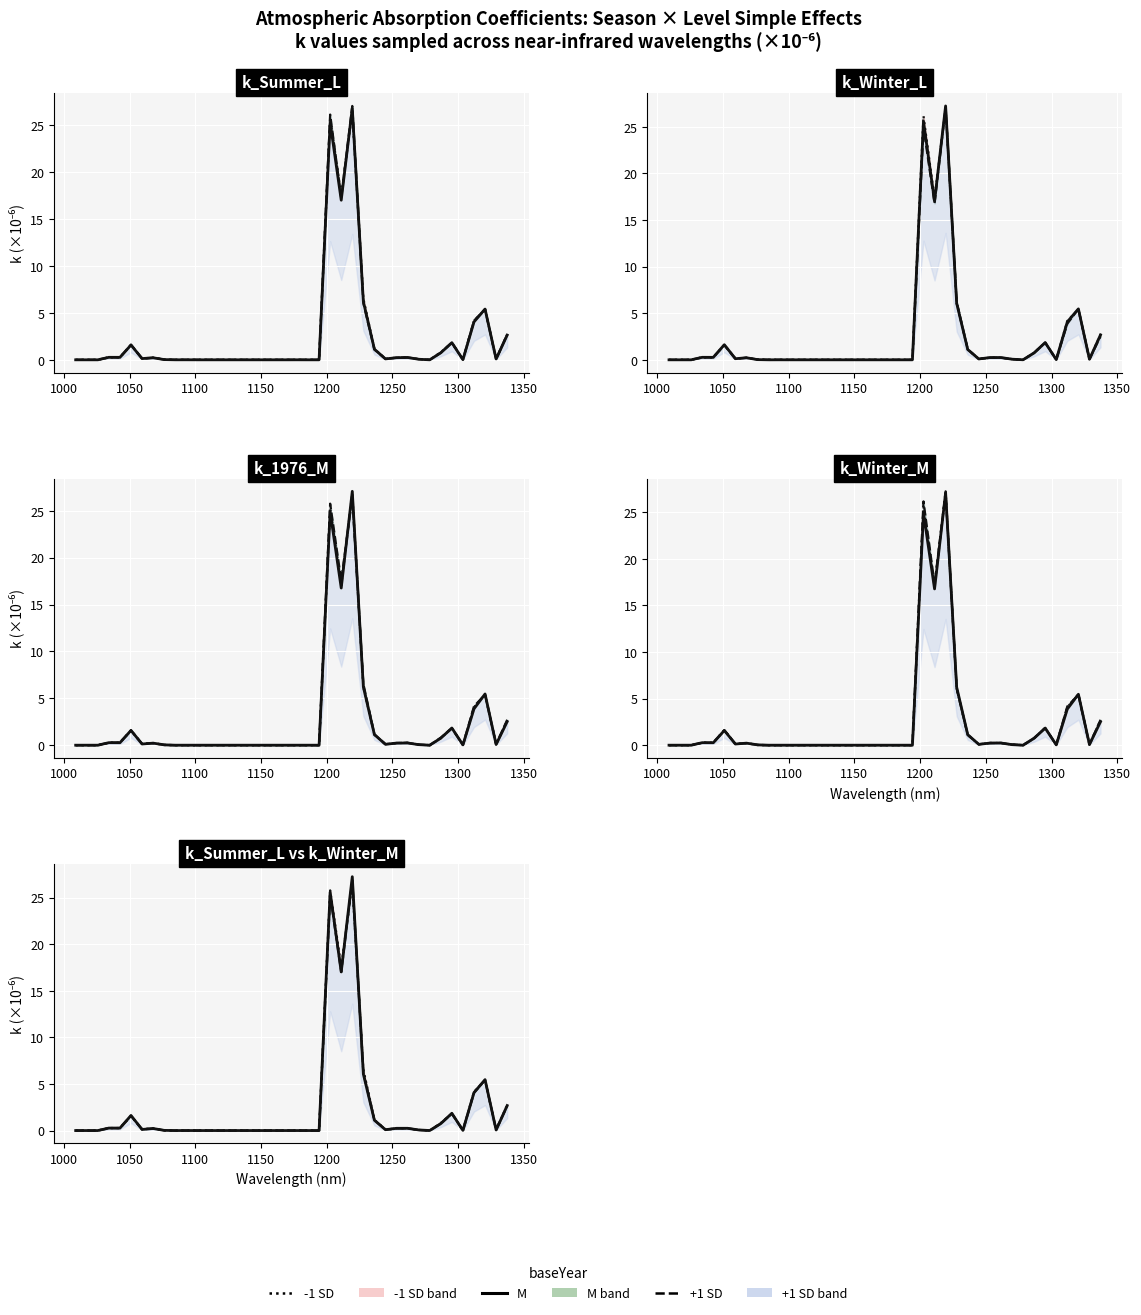

Which series has the widest spread of values?

M line